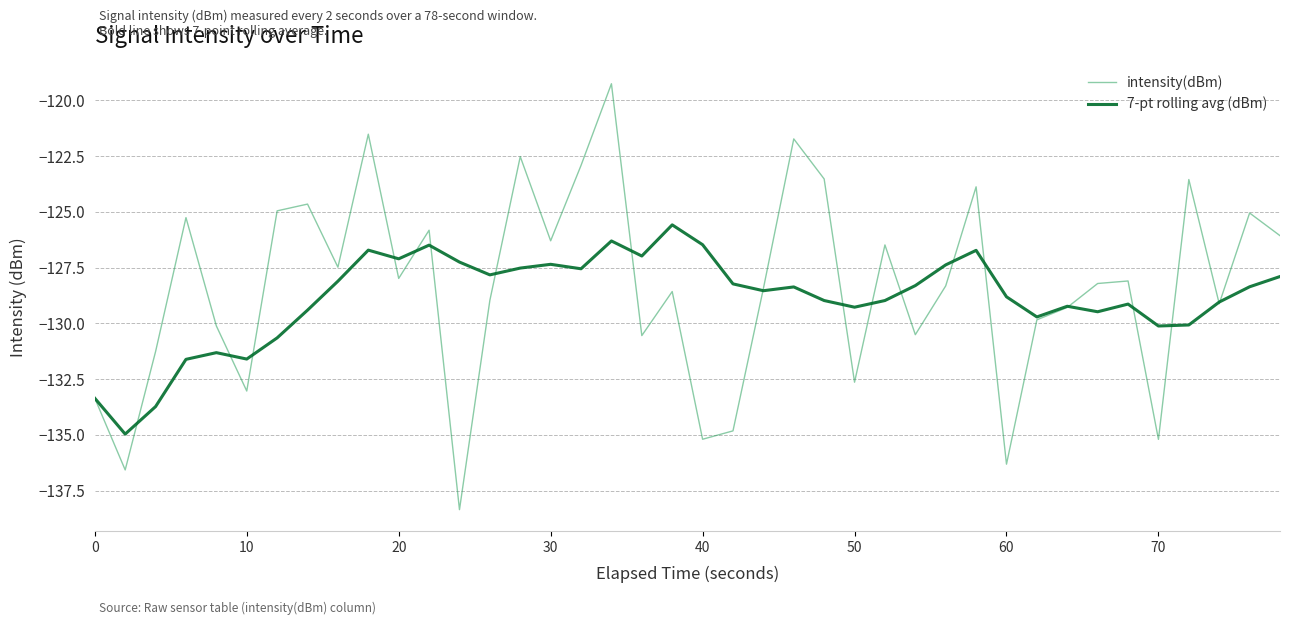

Which series has the largest range (max minus min)?

intensity(dBm)